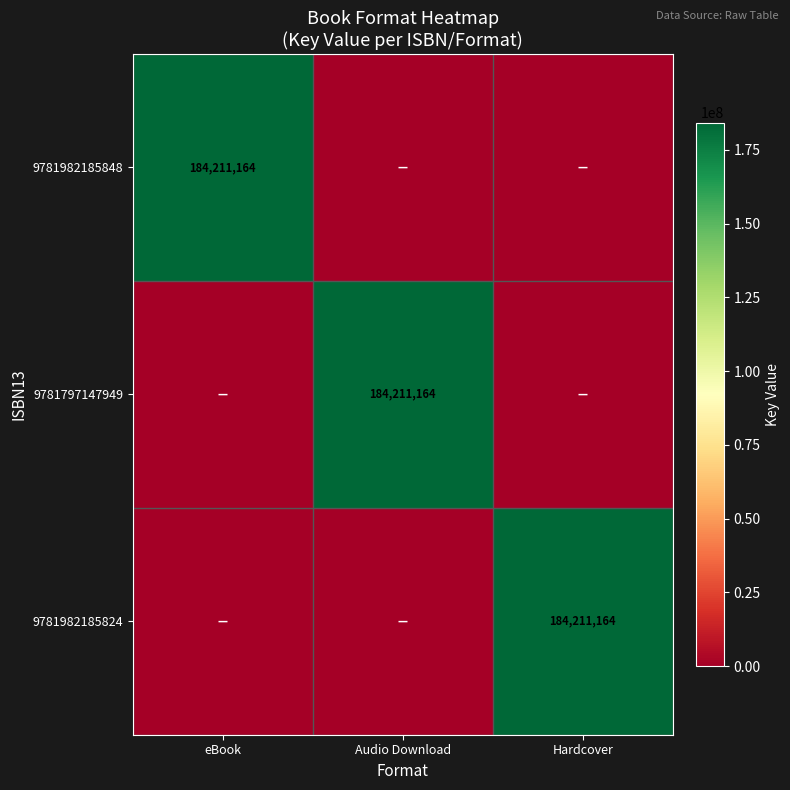

Count the number of categories in the chart.

3